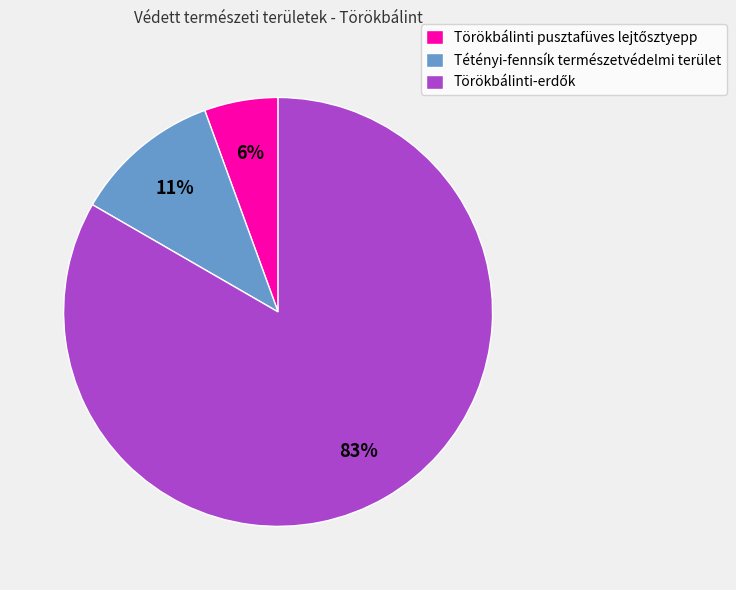

Is there any slice that represents more than half of the pie?

Yes